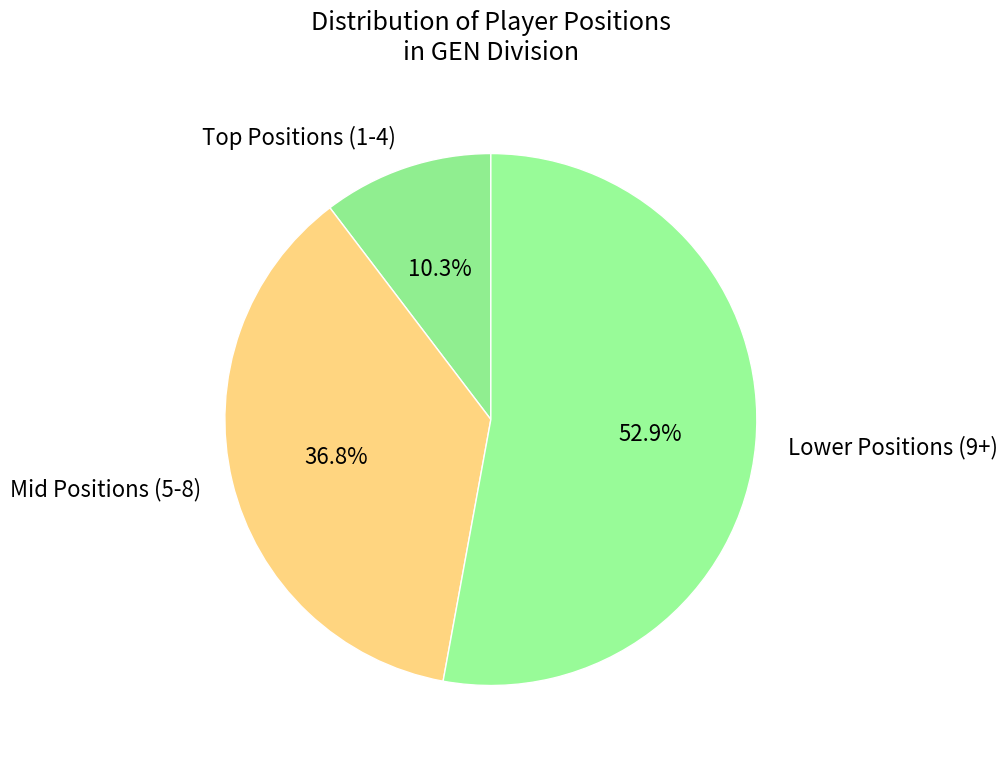

Rank the categories by value from highest to lowest.

Lower Positions (9+), Mid Positions (5-8), Top Positions (1-4)